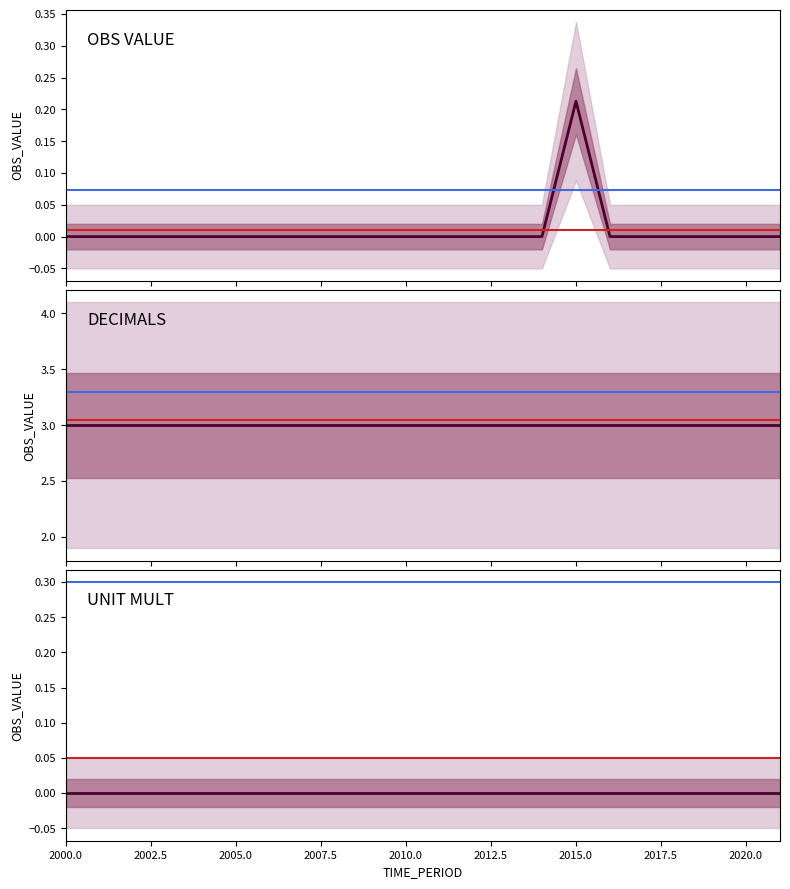

What is the value of the DECIMALS point at the 10th from the left?

3.0